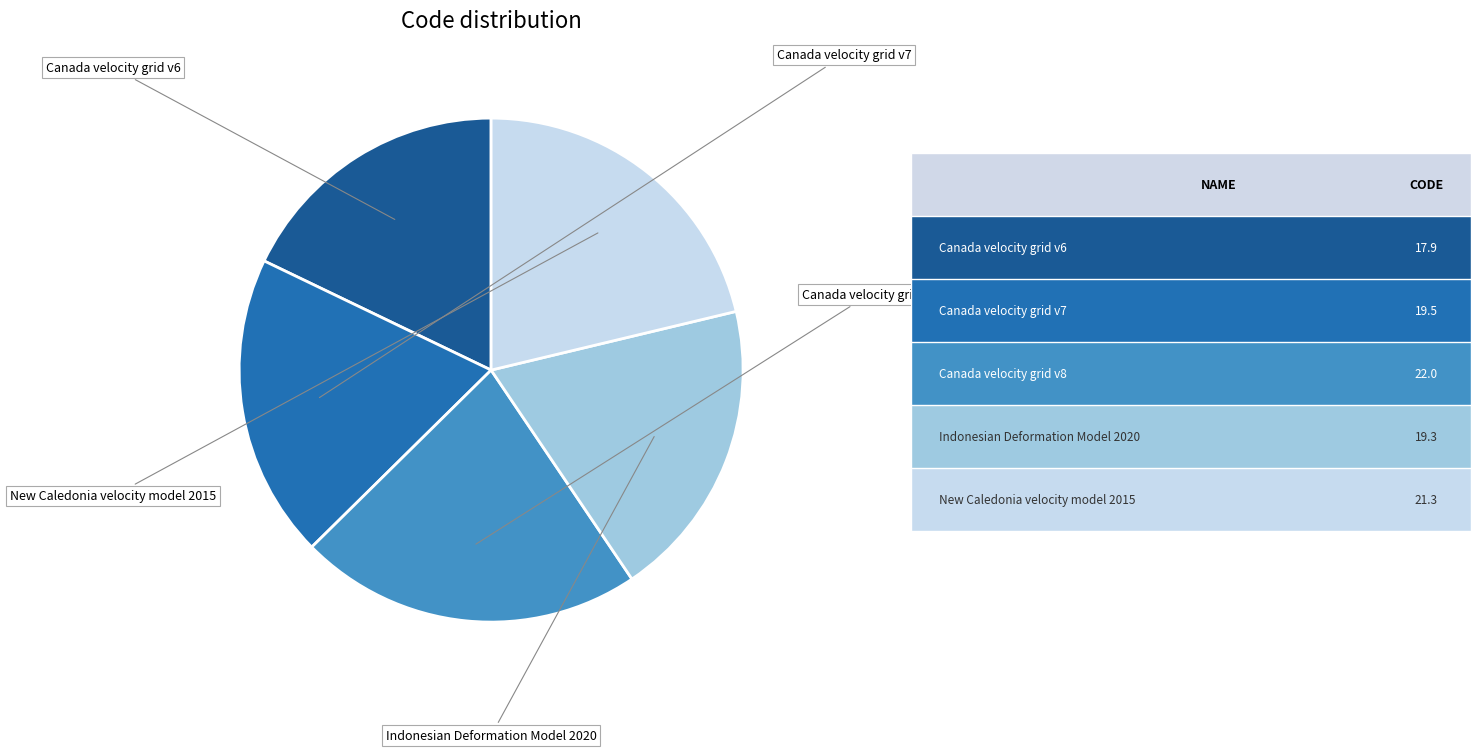

Count the number of slices in the pie.

5